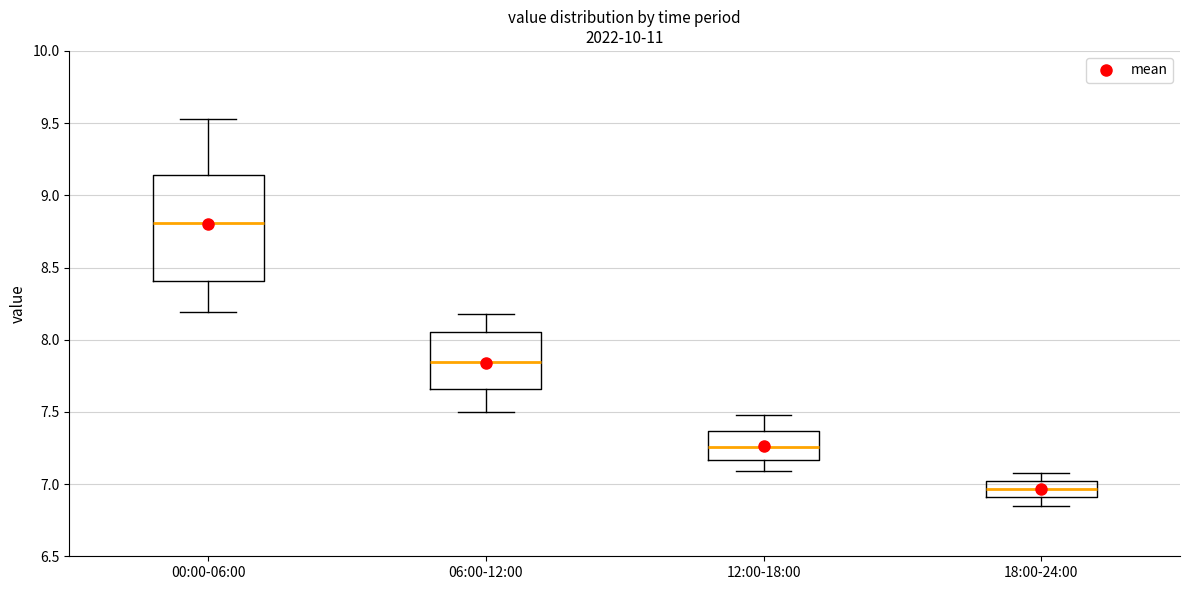

Which box is the tallest, from its lower edge to its upper edge?

00:00-06:00